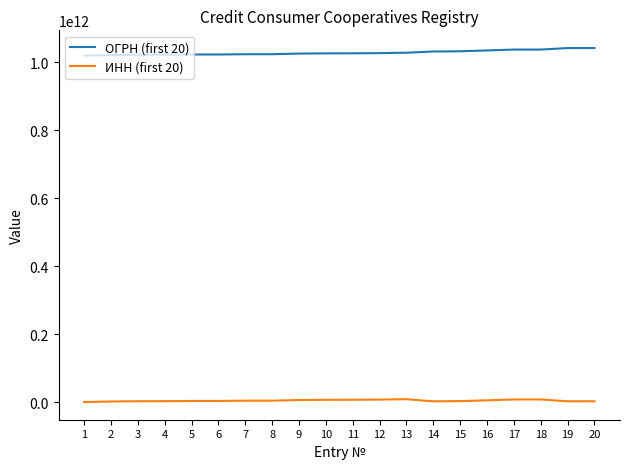

Which series has the largest total across all categories?

ОГРН (first 20)